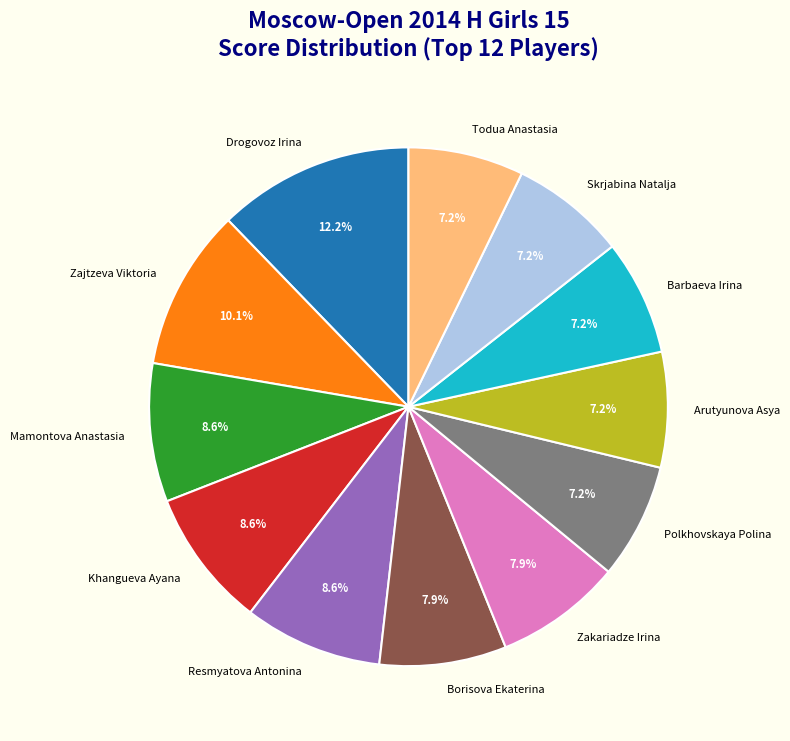

Does Arutyunova Asya account for over 50% of the chart?

No